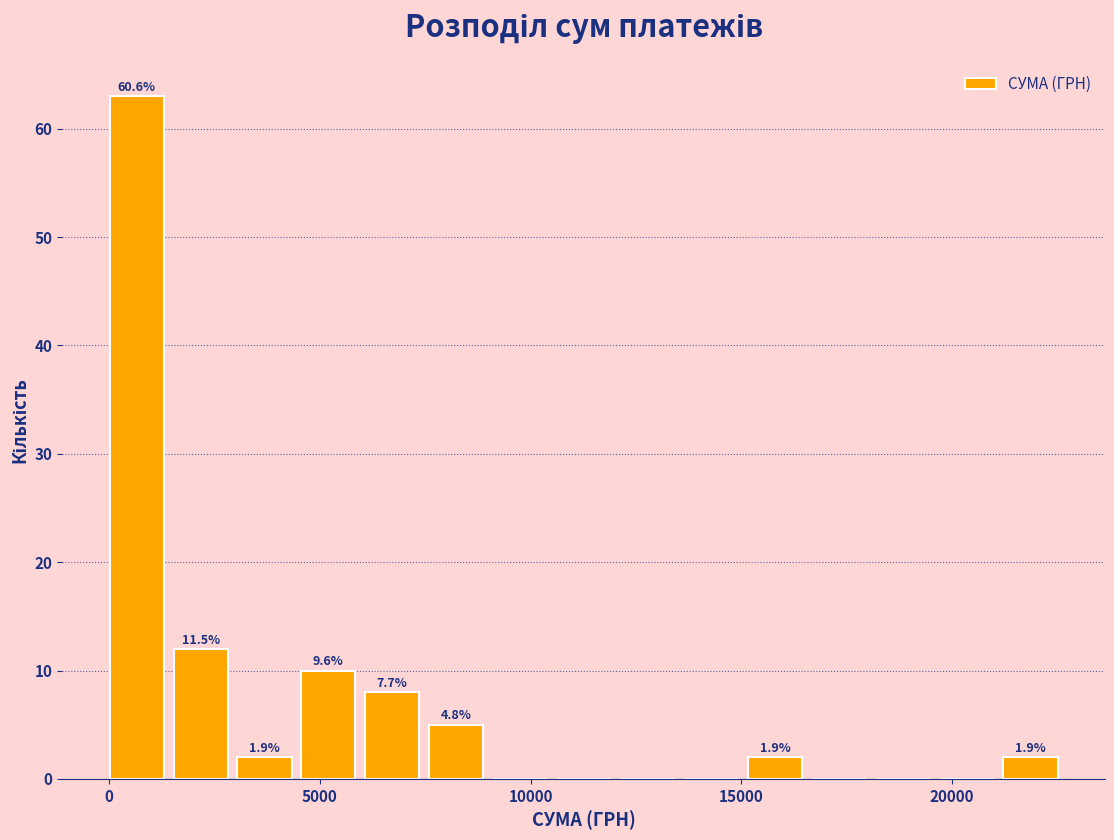

Read against the x-axis, roughly where is the centre of the tallest bar?

500